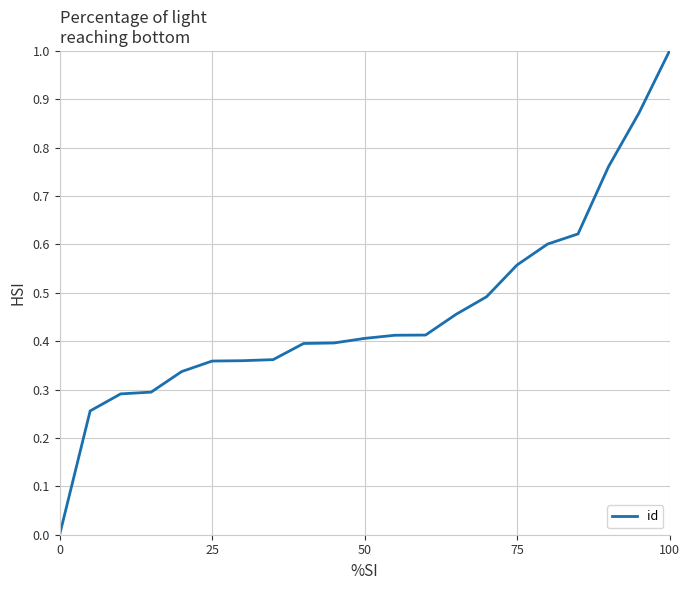

What is the difference between the maximum and minimum values?

1.0